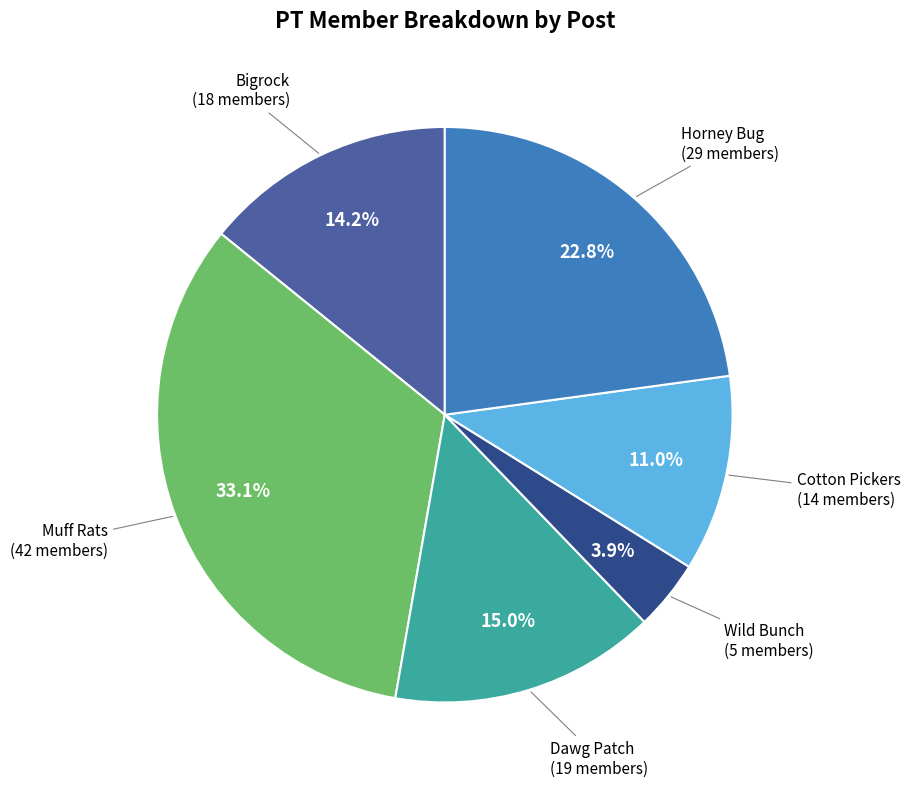

Do Bigrock and Wild Bunch together represent more than half of the pie?

No